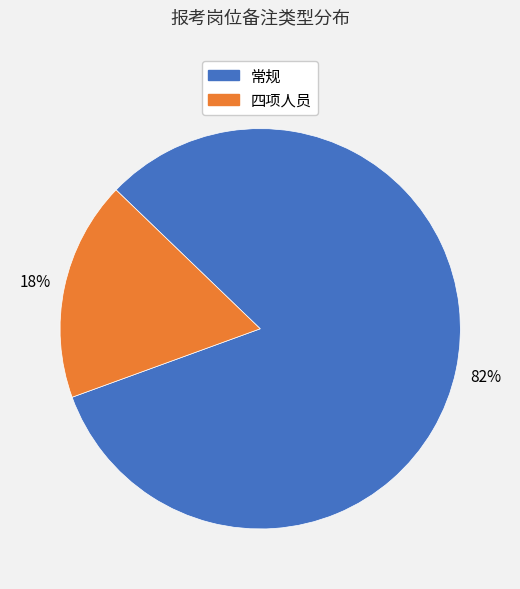

True or false: 常规 accounts for 91% of the total.

False